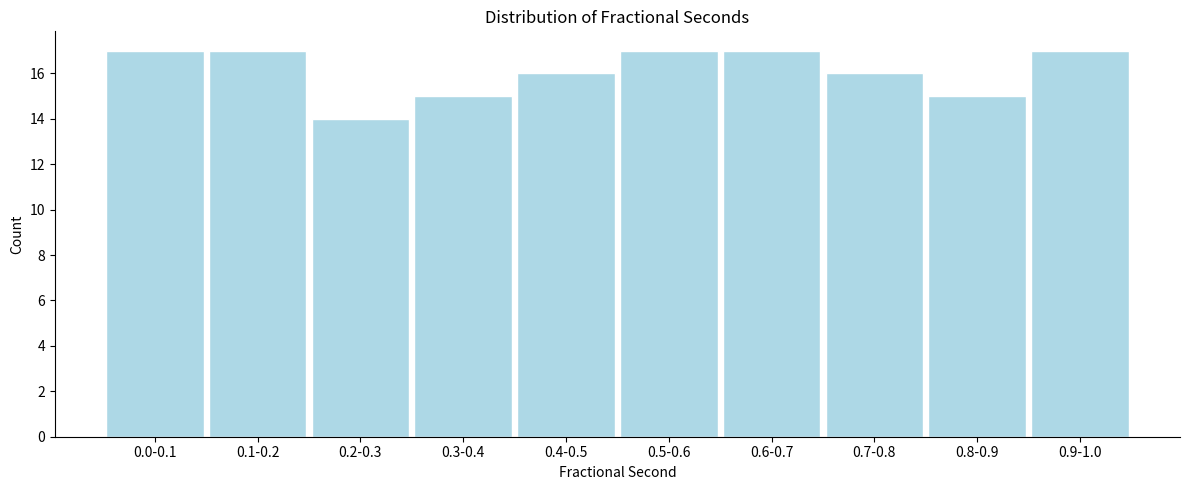

Reading left to right, list all the values displayed in this chart.

0.0-0.1=17	0.1-0.2=17	0.2-0.3=14	0.3-0.4=15	0.4-0.5=16	0.5-0.6=17	0.6-0.7=17	0.7-0.8=16	0.8-0.9=15	0.9-1.0=17